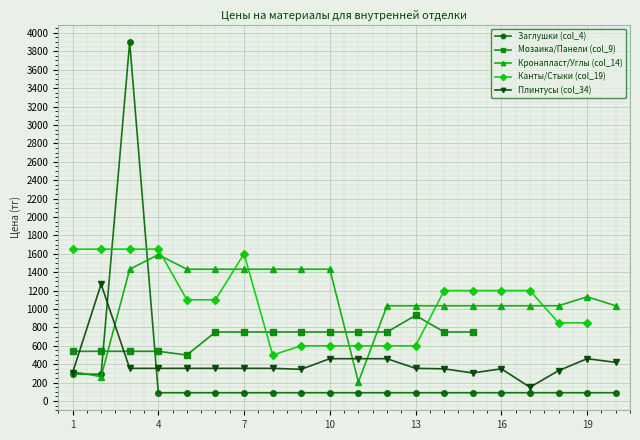

Count the number of categories in the chart.

20